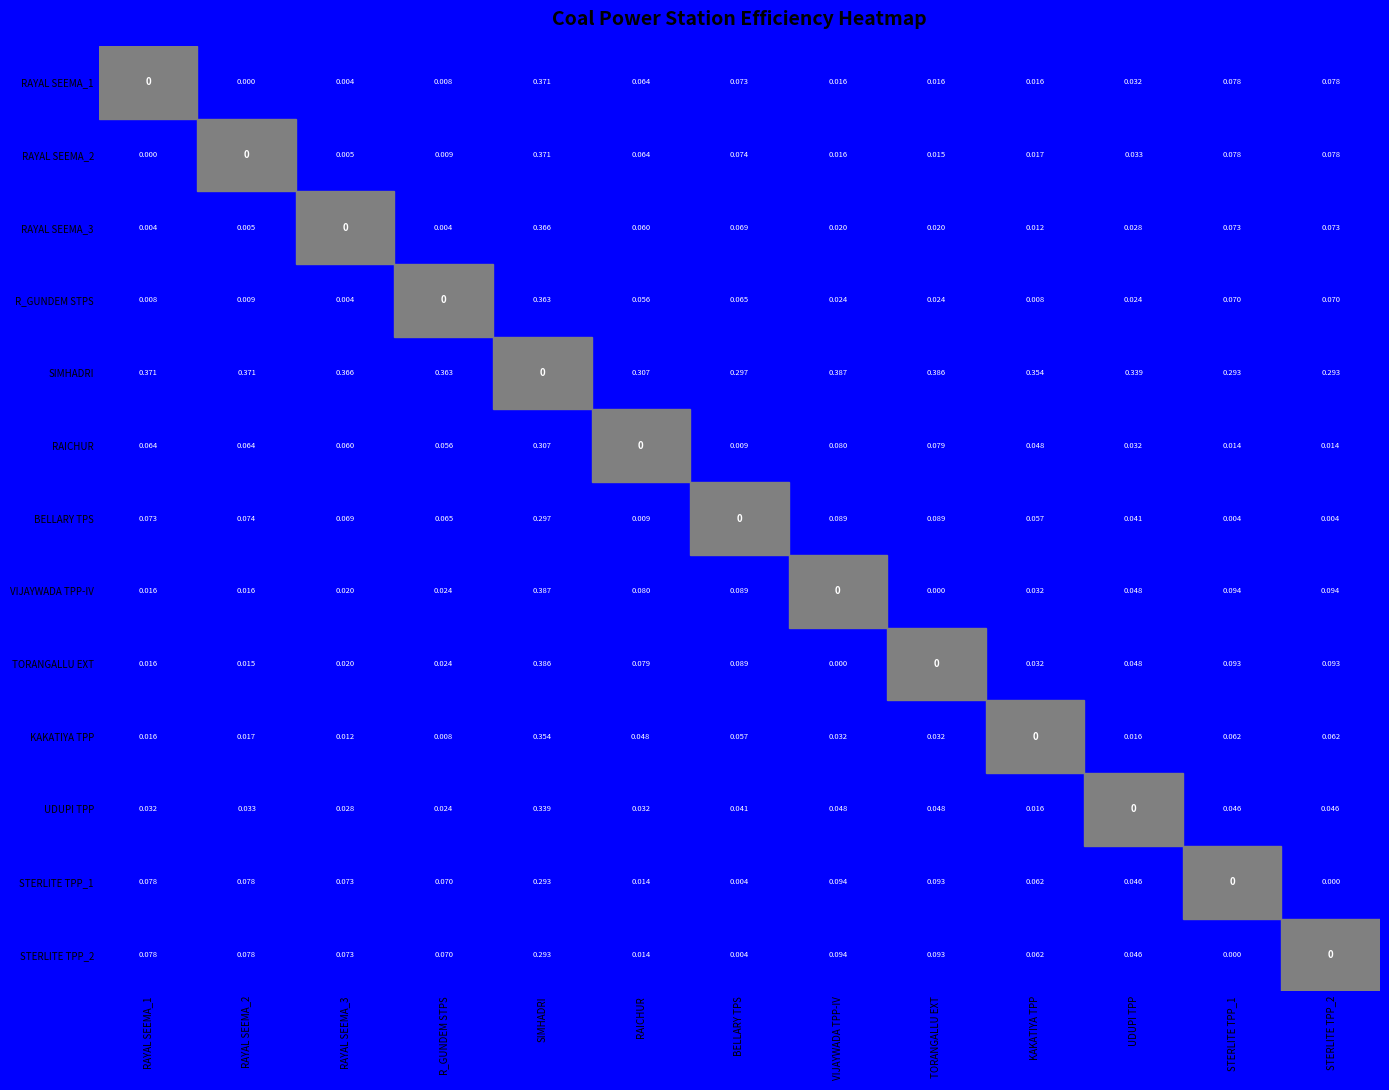

What is the difference between the highest and lowest values at UDUPI TPP?

0.3